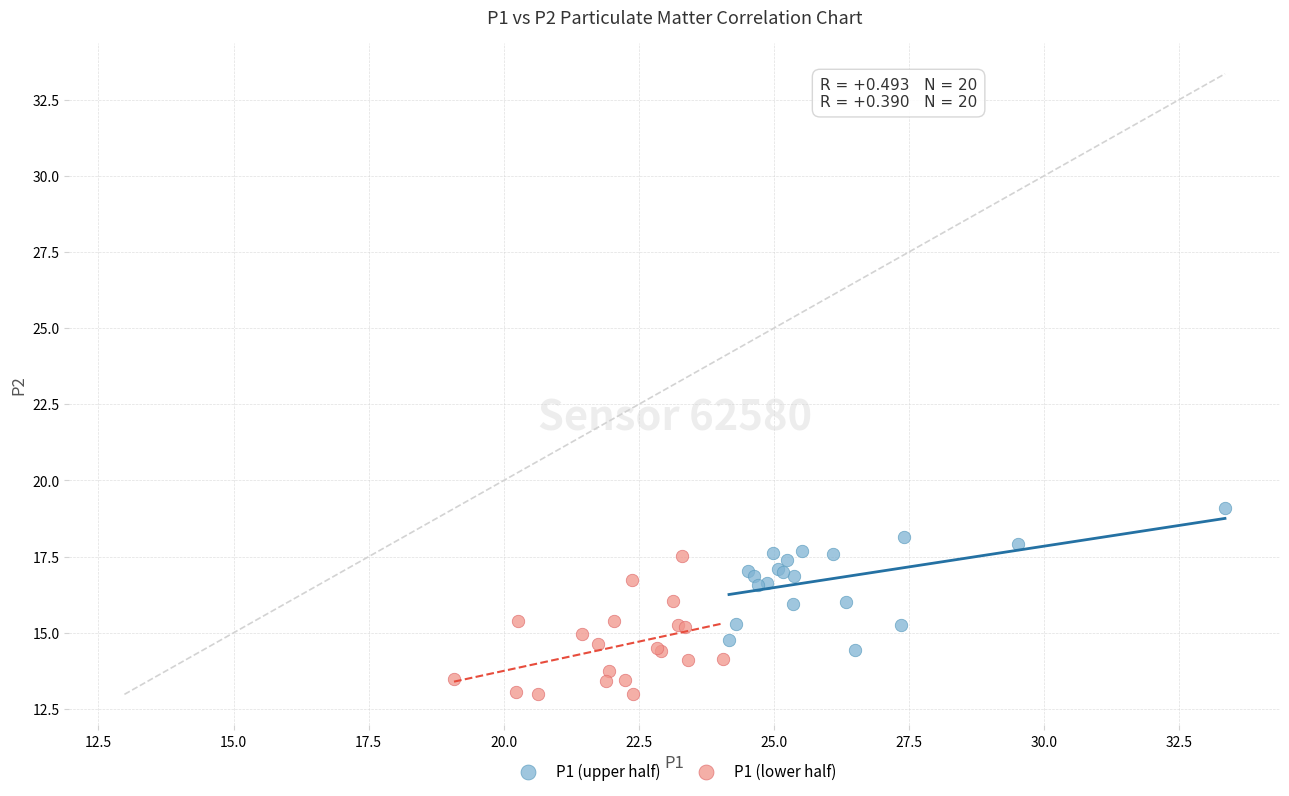

Which series contains the lowest Y value?

P1 (lower half)